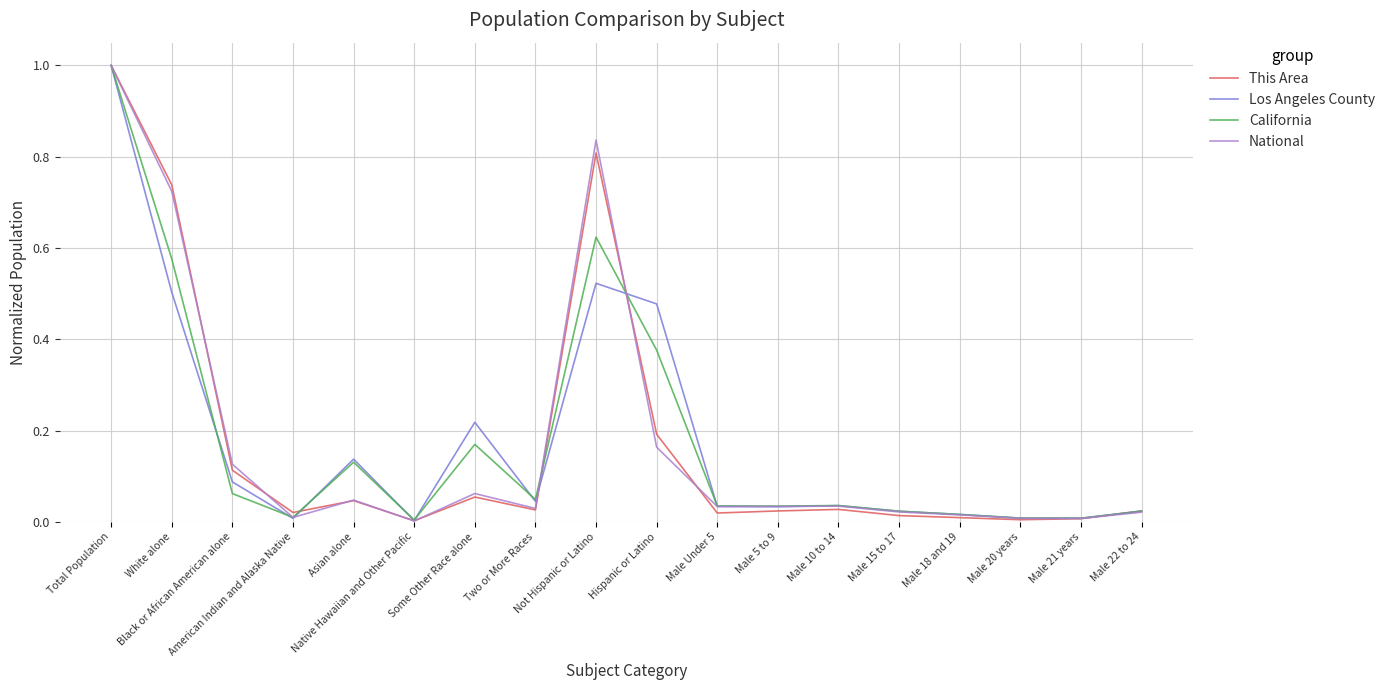

What is the greatest value displayed?

1.0